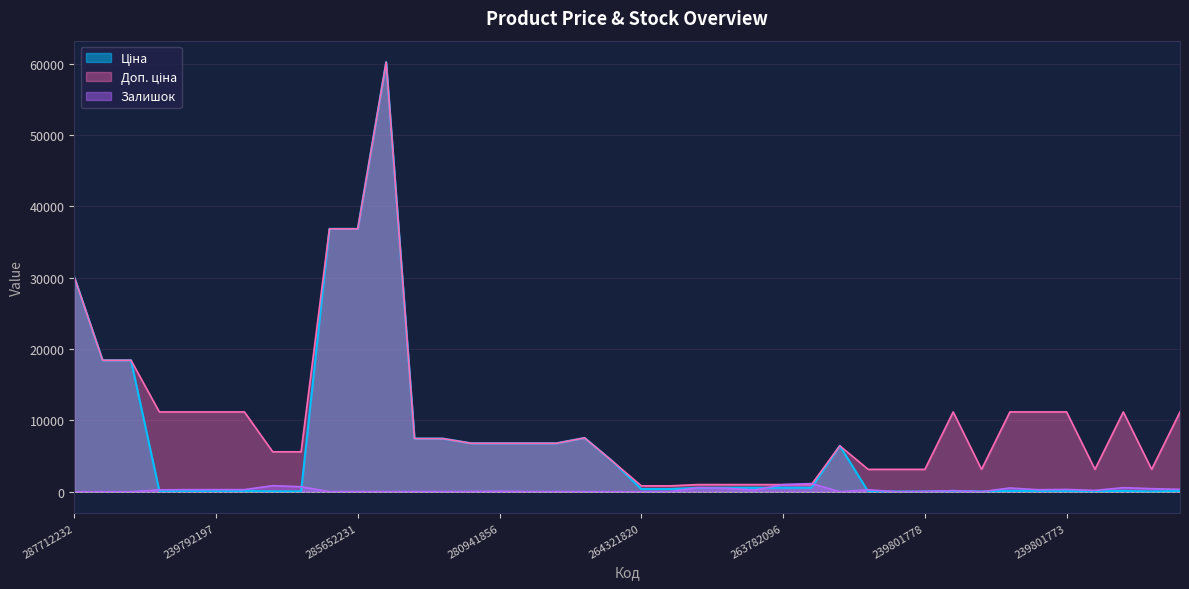

Which series has the largest total across all categories?

Доп. ціна